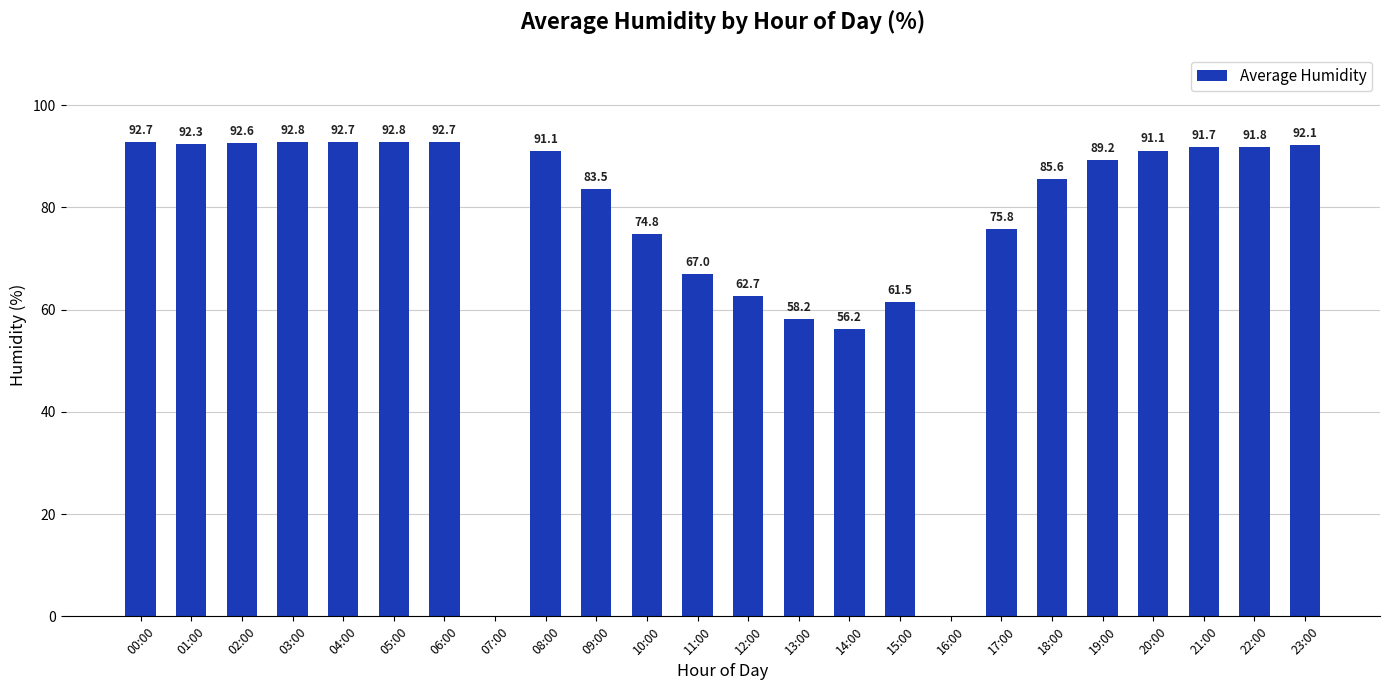

True or false: the data shows 128.2 at 03:00.

False